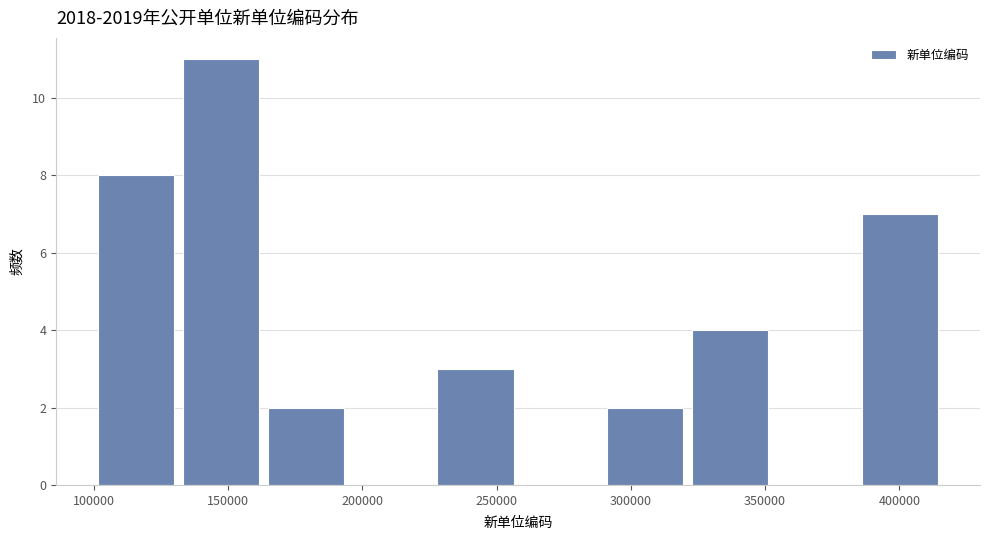

How tall is the bar that spans 385000 to 415000 on the x-axis? Neither the bar edges nor the heights are printed on the chart, so give them approximately, as read against the axes.

7